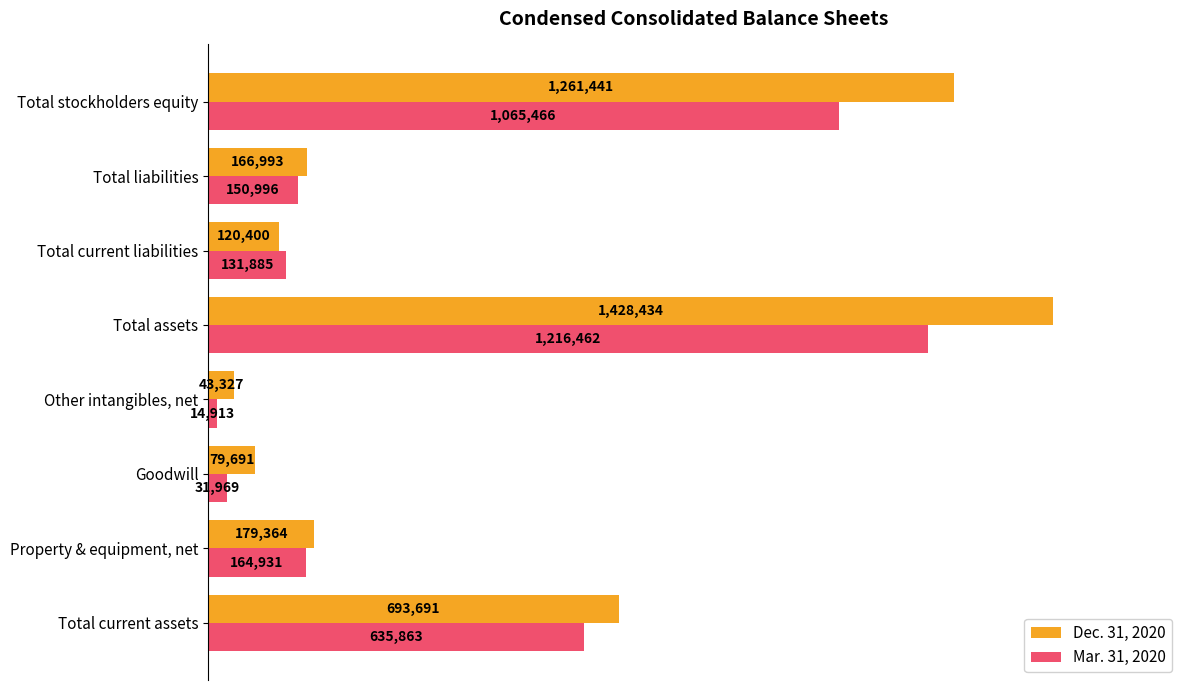

What are all the series names shown in the legend?

Dec. 31, 2020, Mar. 31, 2020